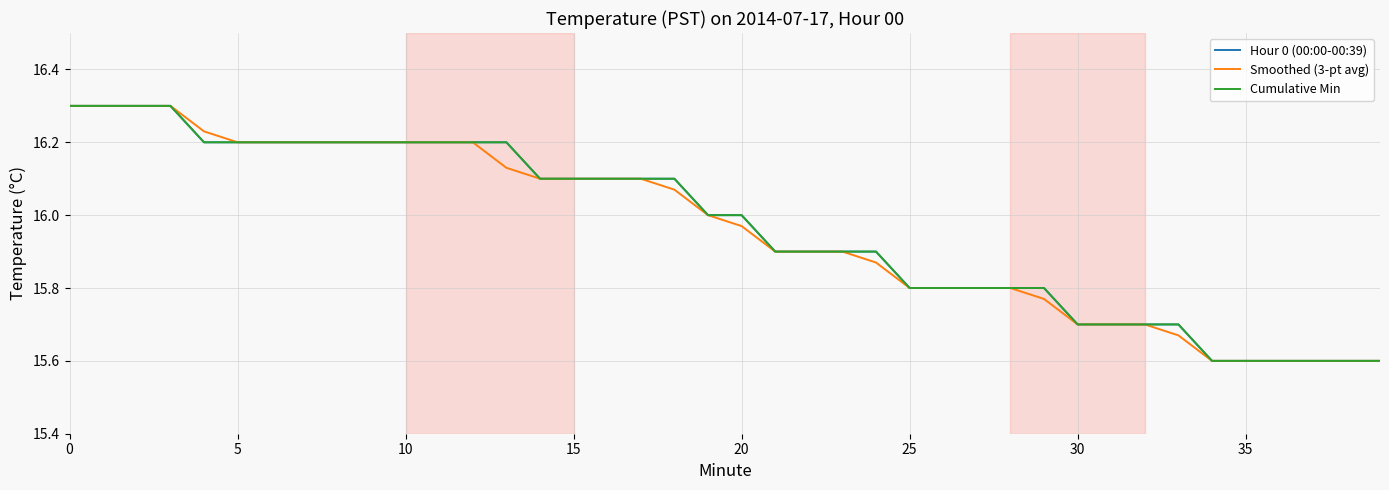

Does the chart display data point markers on the line(s)?

No